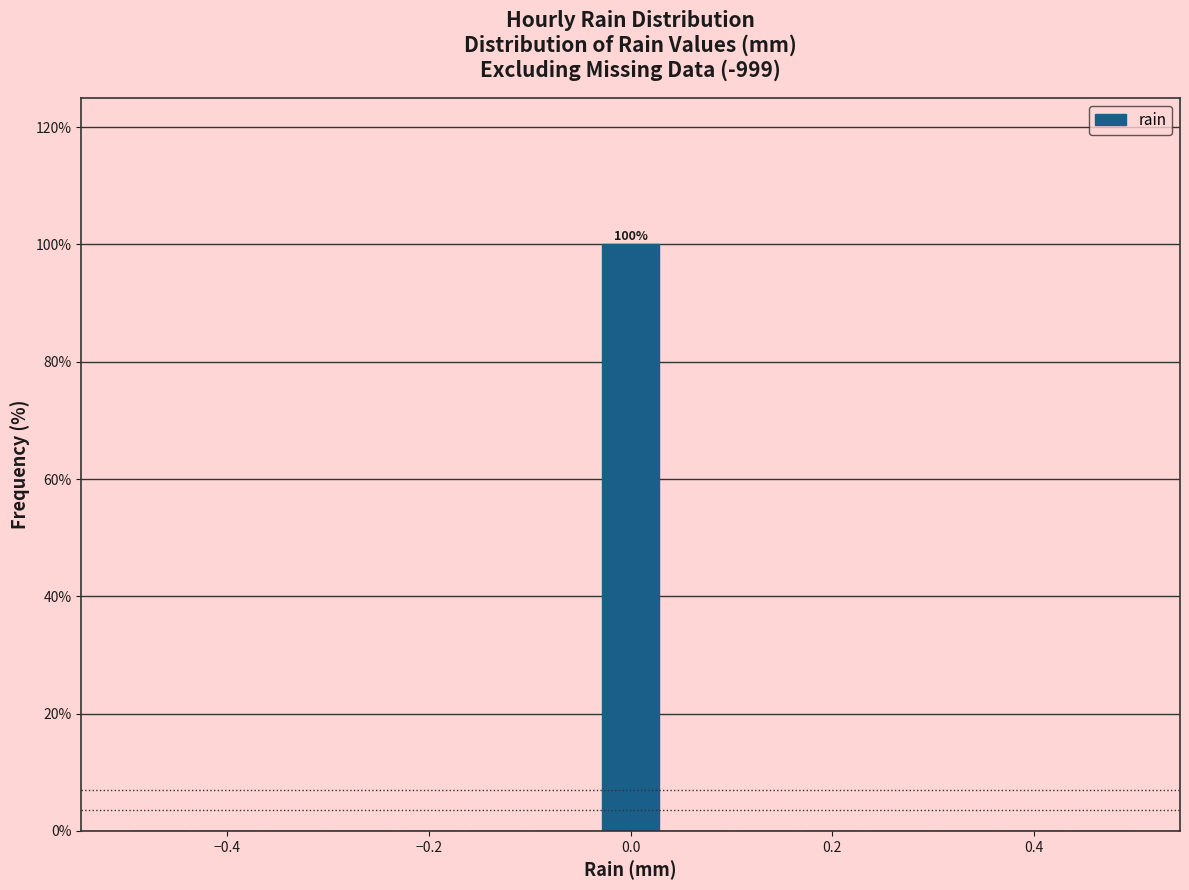

Read against the x-axis, roughly where is the centre of the tallest bar?

0.00